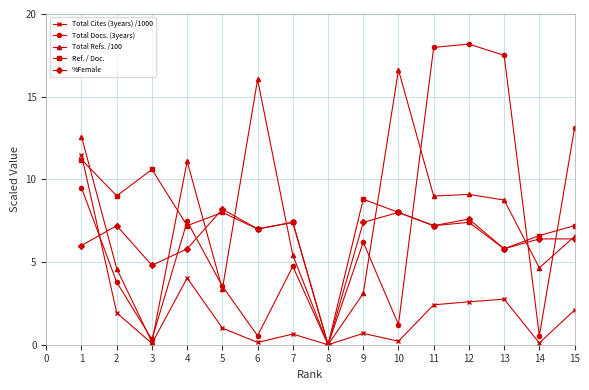

What is the value of the Ref. / Doc. point at the 9th from the left?

8.8